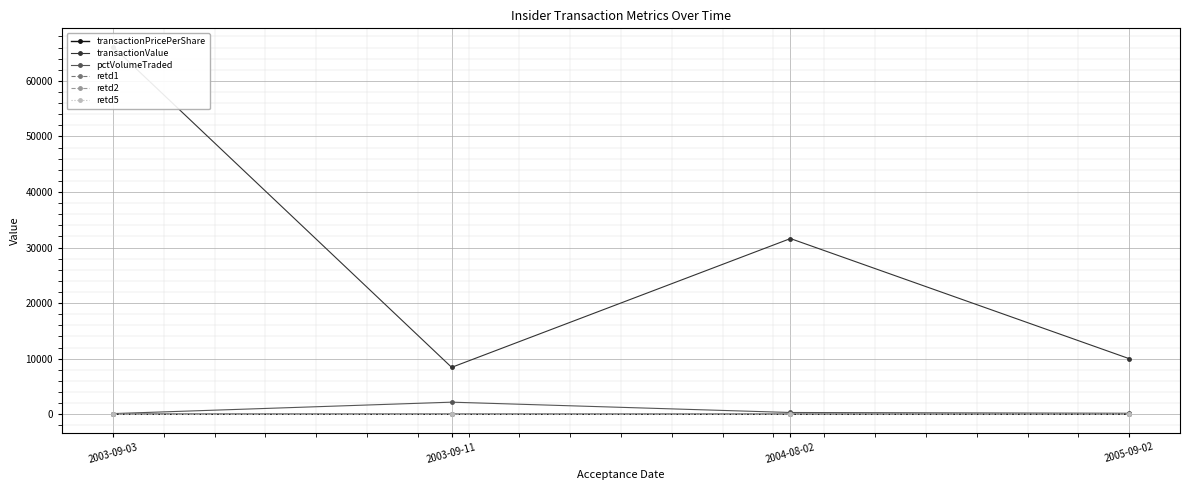

Reading right to left, what are all the values shown in this chart?

transactionPricePerShare: 1.0	3.2	0.8	6.6
transactionValue: 10000.0	31614.0	8438.0	66142.0
pctVolumeTraded: 177.0	312.0	2171.0	114.0
retd1: 2.0	18.0	-3.0	-4.0
retd2: 2.0	17.0	-3.0	-4.0
retd5: 24.0	15.0	-14.0	-10.0